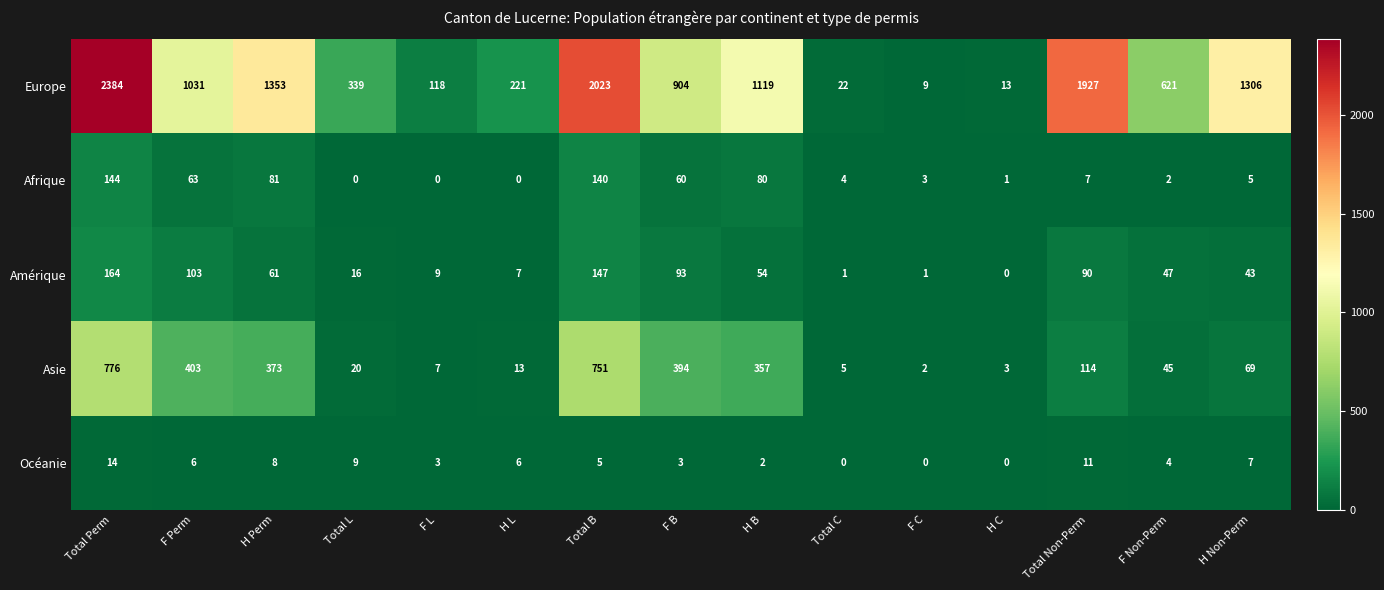

How many data points in Amérique are less than 47?

7